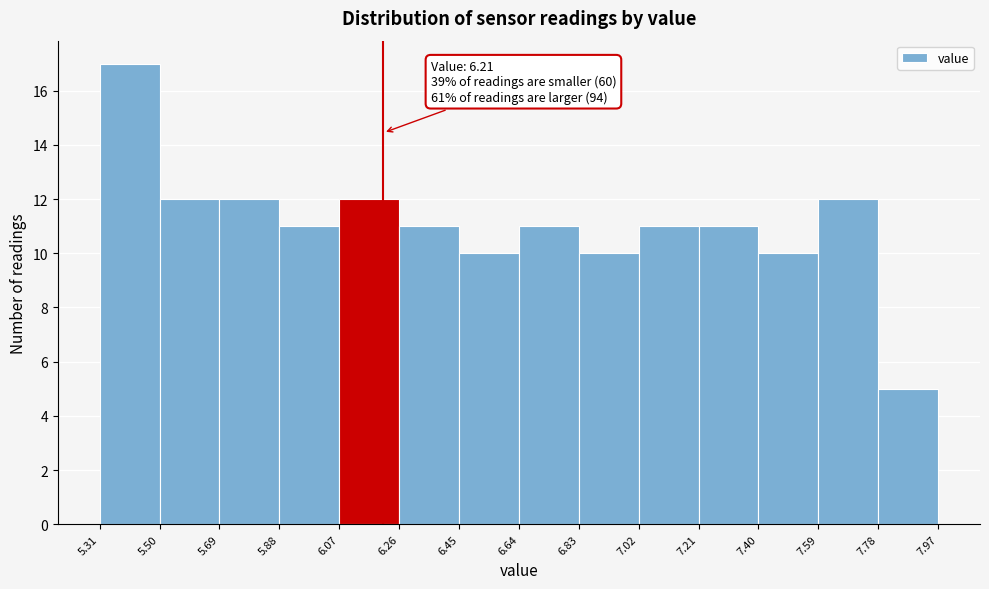

Over which range of the x-axis is the bar tallest?

5.31 to 5.50